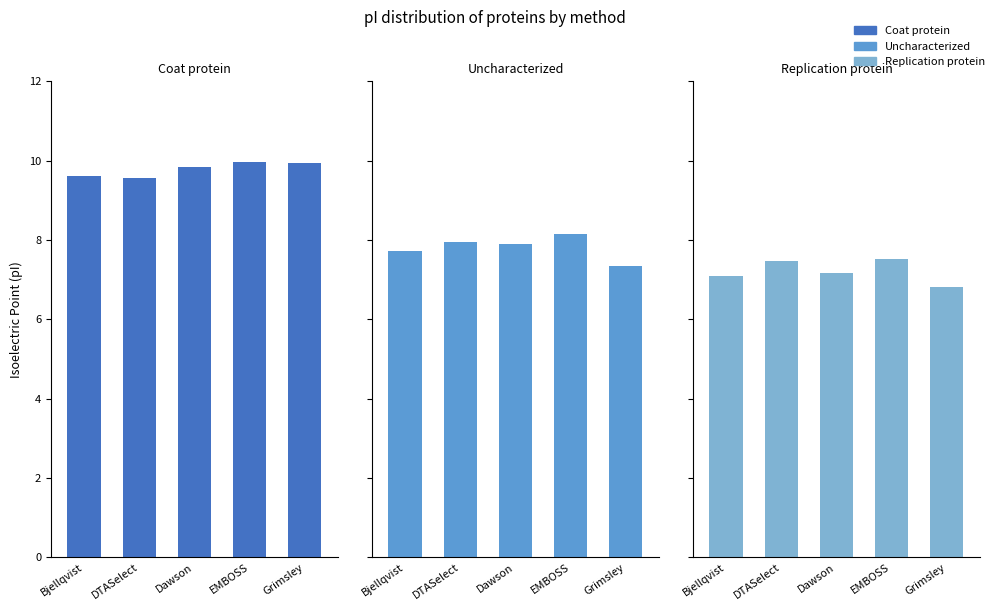

Reading left to right, list all the values displayed in this chart.

Coat protein: Bjellqvist=9.6	DTASelect=9.6	Dawson=9.8	EMBOSS=10.0	Grimsley=9.9
Uncharacterized: Bjellqvist=7.7	DTASelect=8.0	Dawson=7.9	EMBOSS=8.2	Grimsley=7.4
Replication protein: Bjellqvist=7.1	DTASelect=7.5	Dawson=7.2	EMBOSS=7.5	Grimsley=6.8